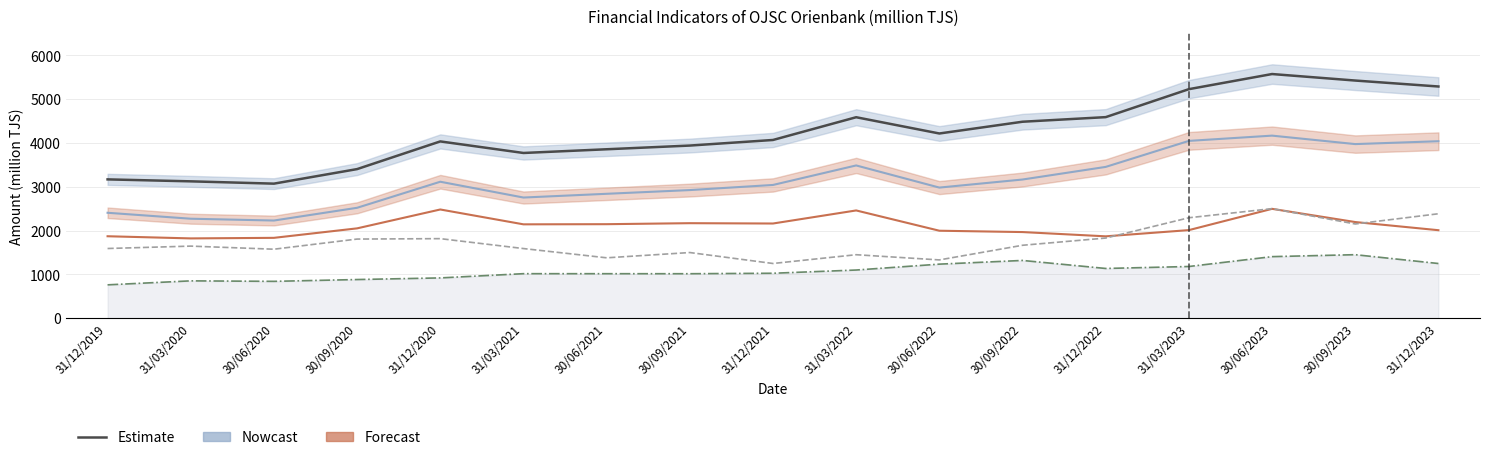

The Deposits series shows 1645.5 at 31/03/2020. True or false?

True